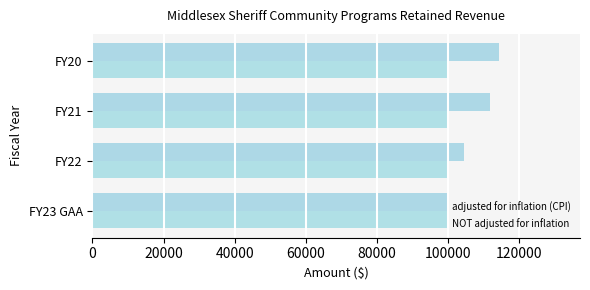

How many values in the adjusted for inflation (CPI) series are below 111638?

2